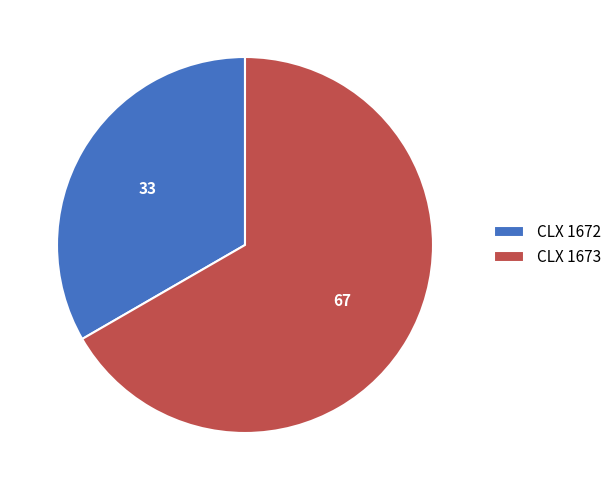

Is the sum of CLX 1673 and CLX 1672 greater than half?

Yes